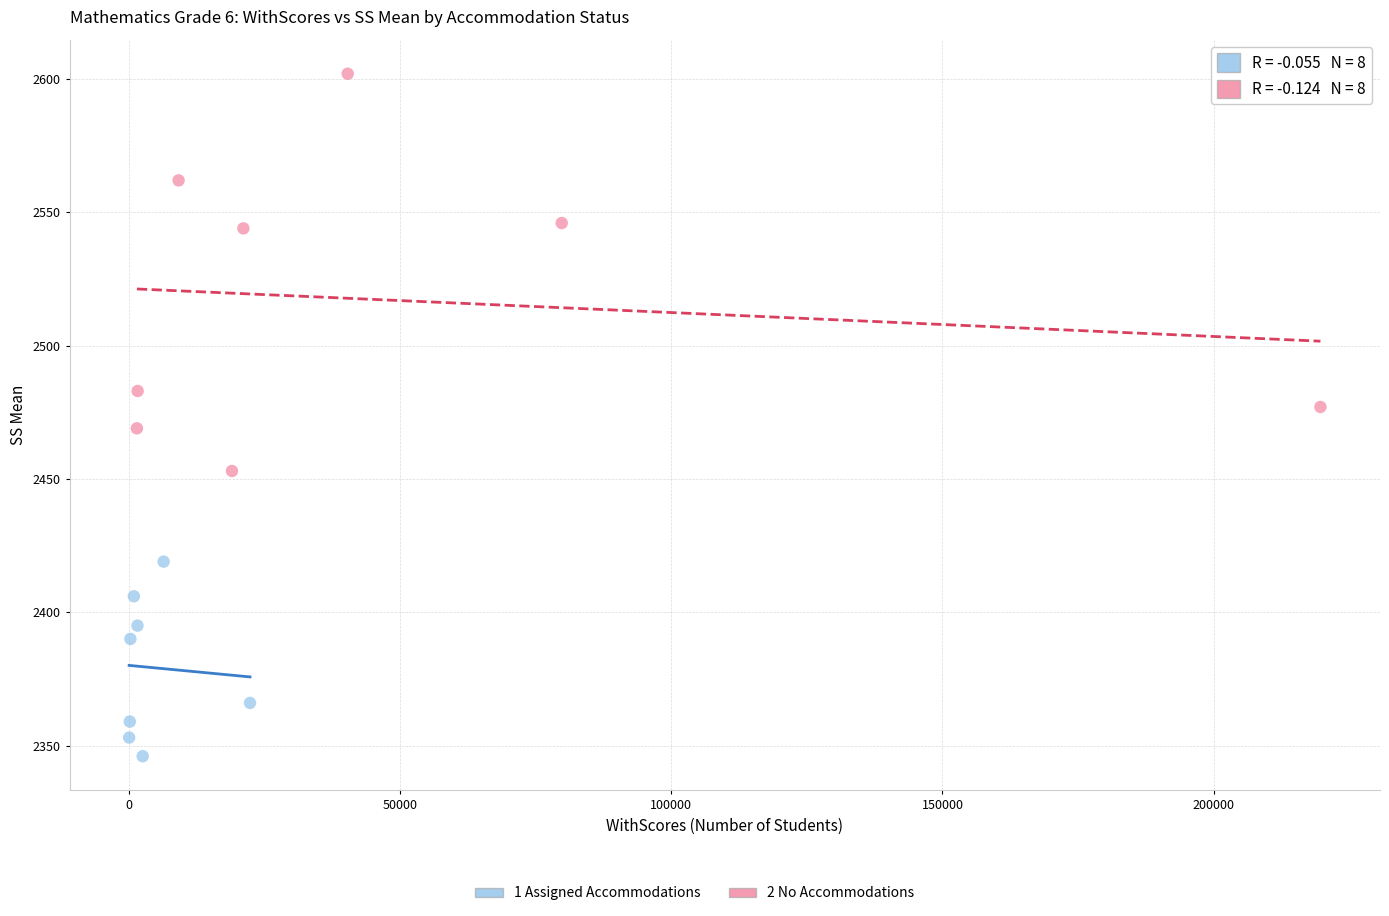

Which series reaches the maximum Y coordinate?

2 No Accommodations